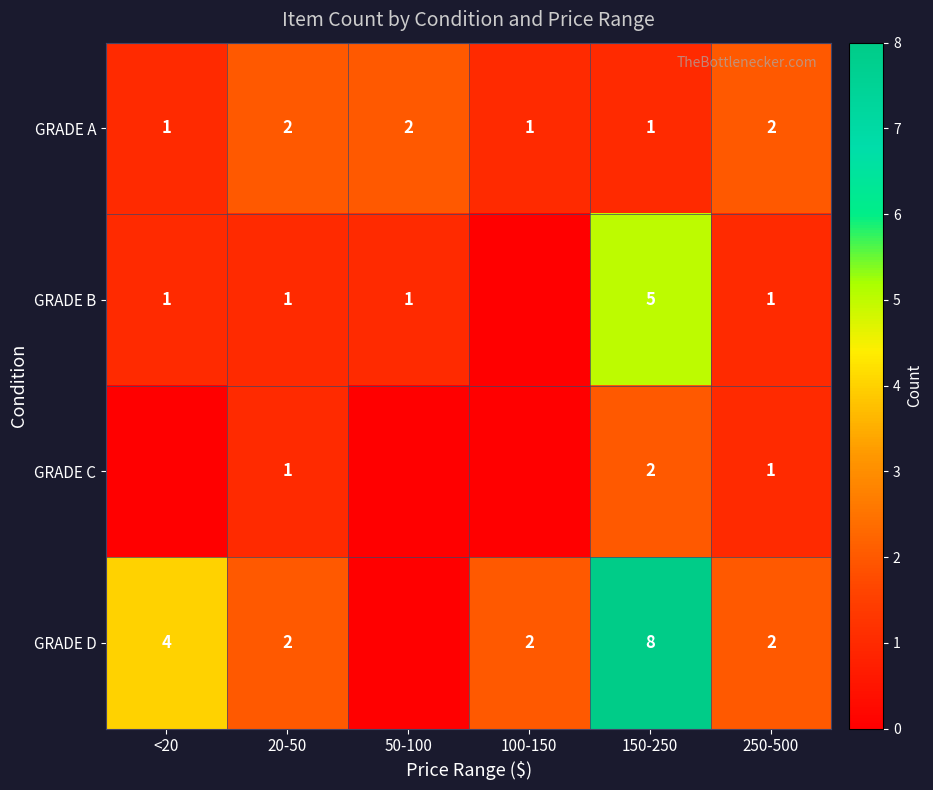

Is the value of GRADE C at 150-250 greater than the value of GRADE D at 150-250?

No